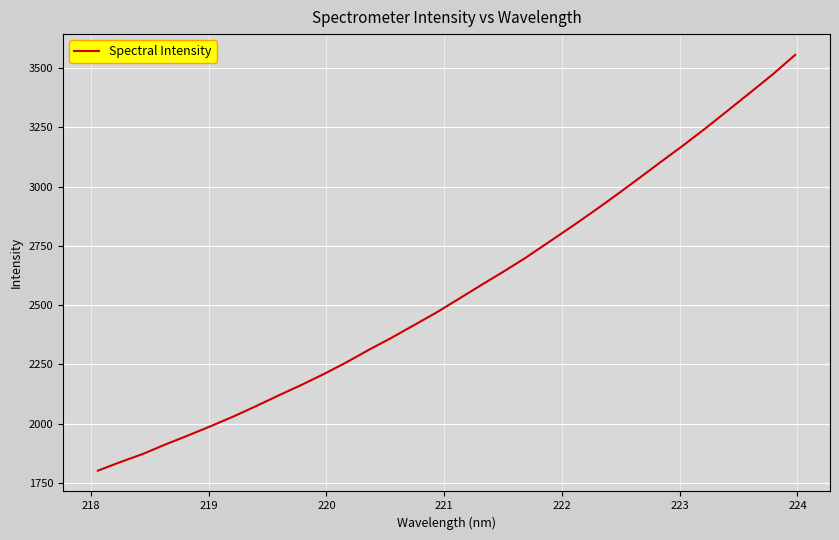

Is this an area chart (filled region under the line)?

No